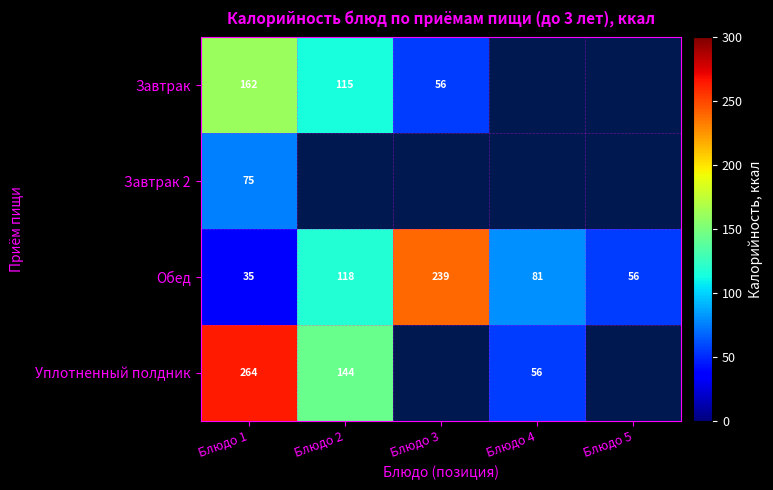

Where is Обед nearest to the value 137?

Блюдо 2